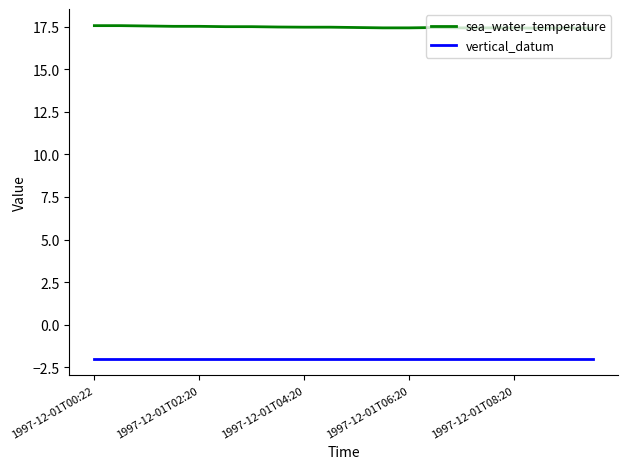

True or false: sea_water_temperature and vertical_datum cross at least once.

False